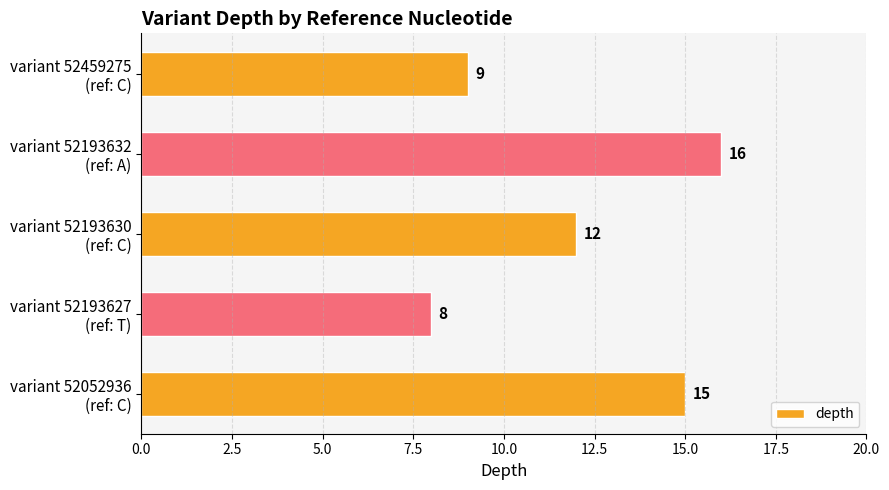

What is the maximum value shown in the chart?

16